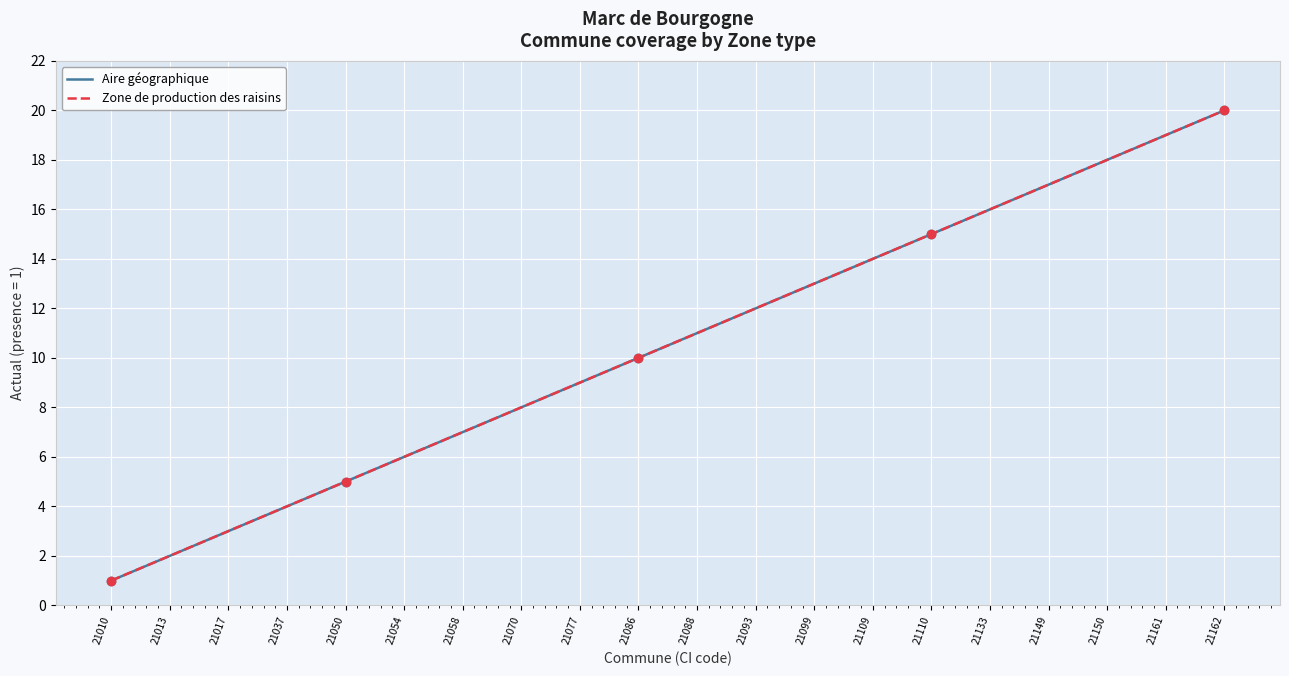

Where is Zone de production des raisins nearest to the value 10?

21086